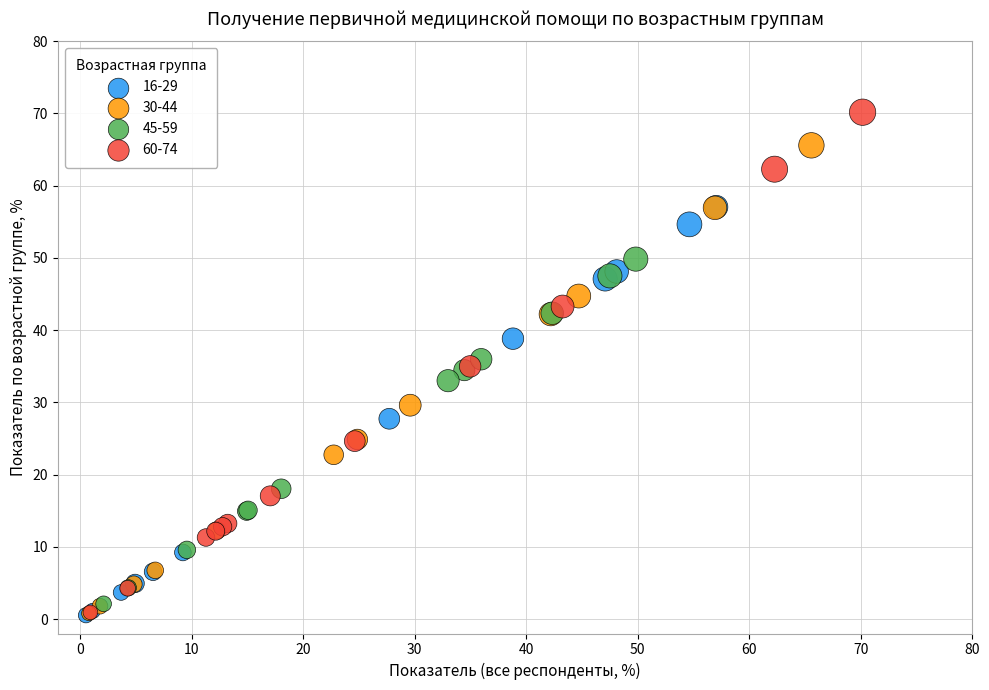

Which series contains the highest Y value?

60-74